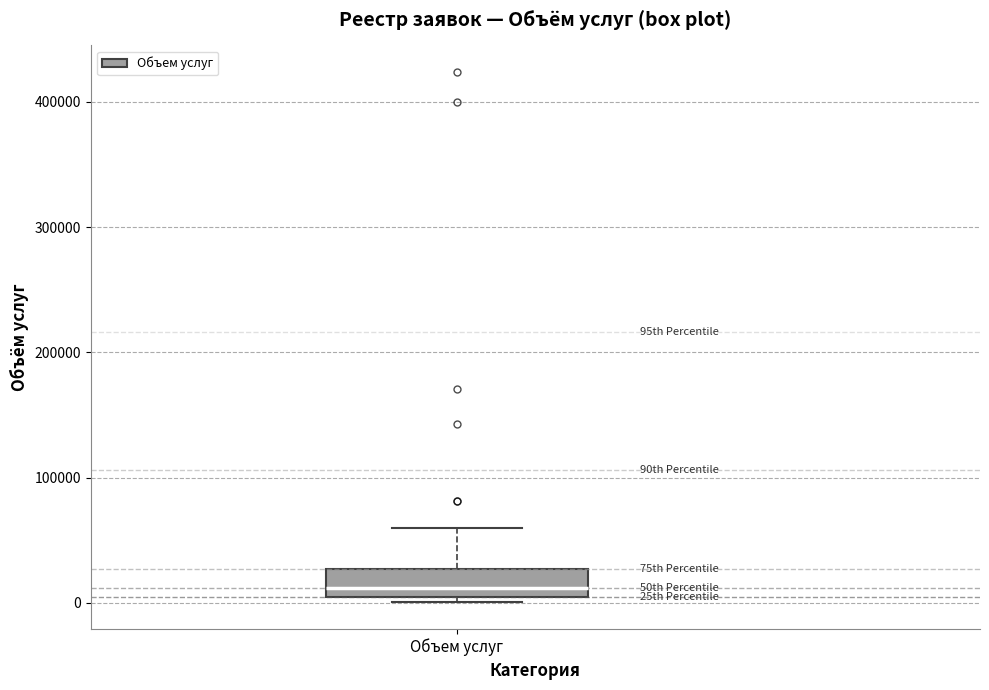

Transcribe this box plot: give where the median line is, the range the box spans, and where the two whiskers end, as read against the y-axis. The values are not printed on the chart, so give them approximately, as read against the axis.

median 10000, box 0 to 30000, whiskers 0 (just below the box's lower edge) to 60000